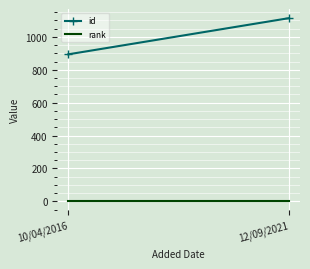

What is the average value of the id series?

1004